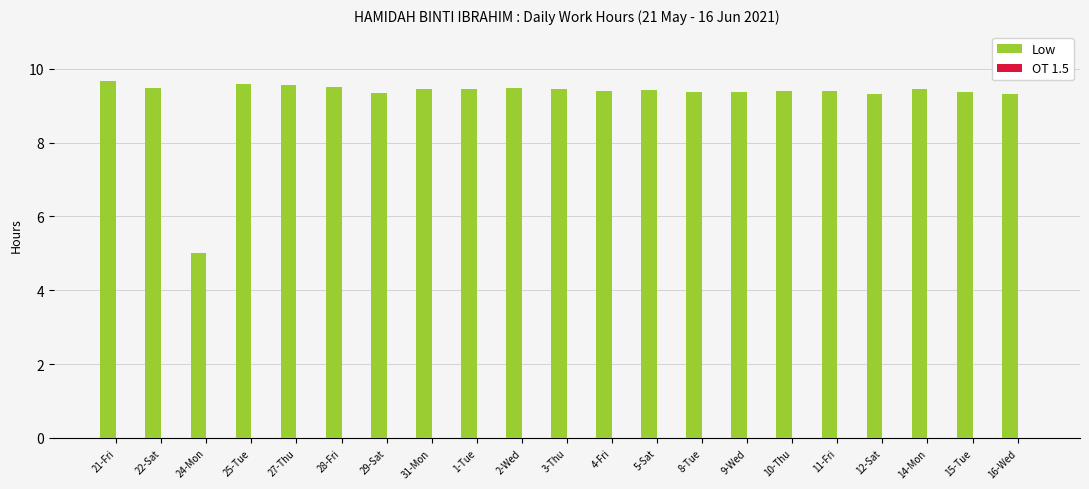

What position from the left is 12-Sat?

18